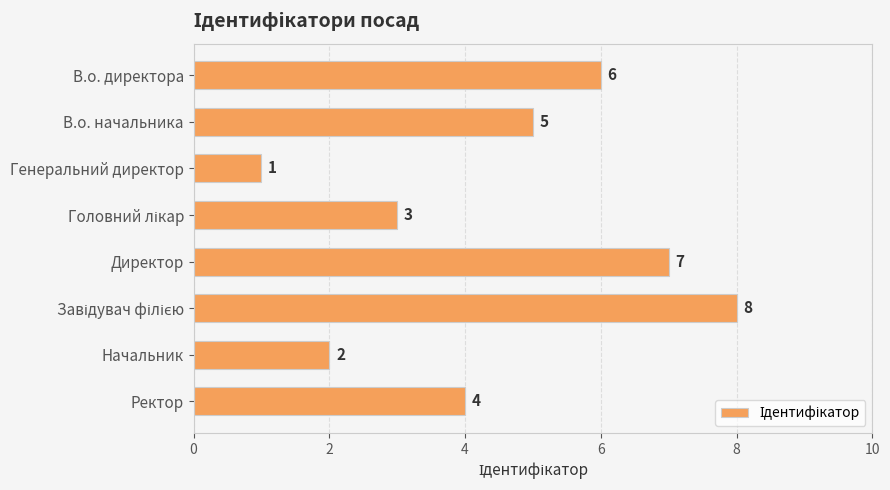

Which label corresponds to the smallest value in the chart?

Генеральний директор